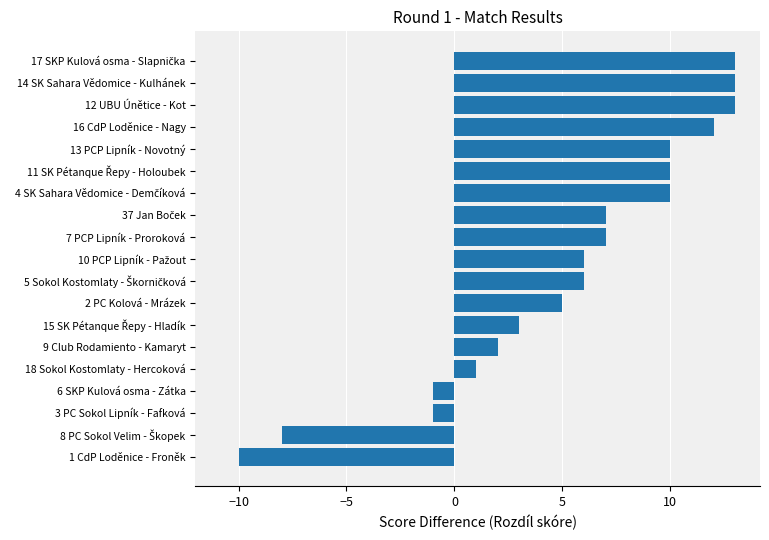

What is the change in value from 7 PCP Lipník - Proroková to 13 PCP Lipník - Novotný?

+3